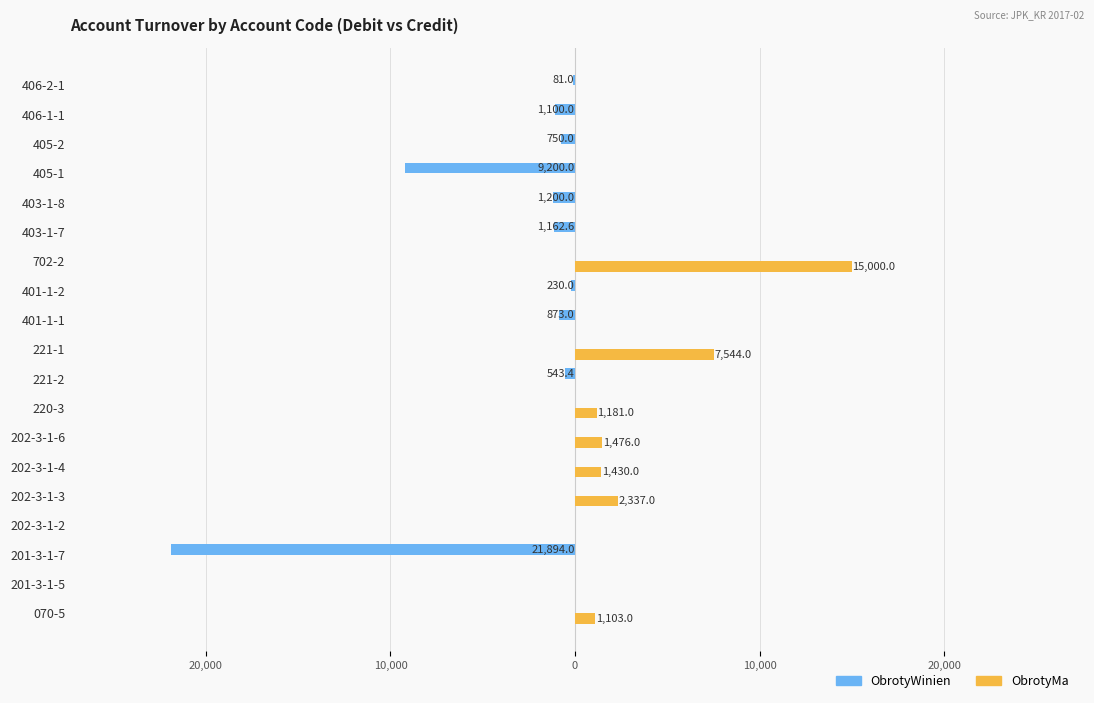

What is the sum of all ObrotyMa values?

30071.0